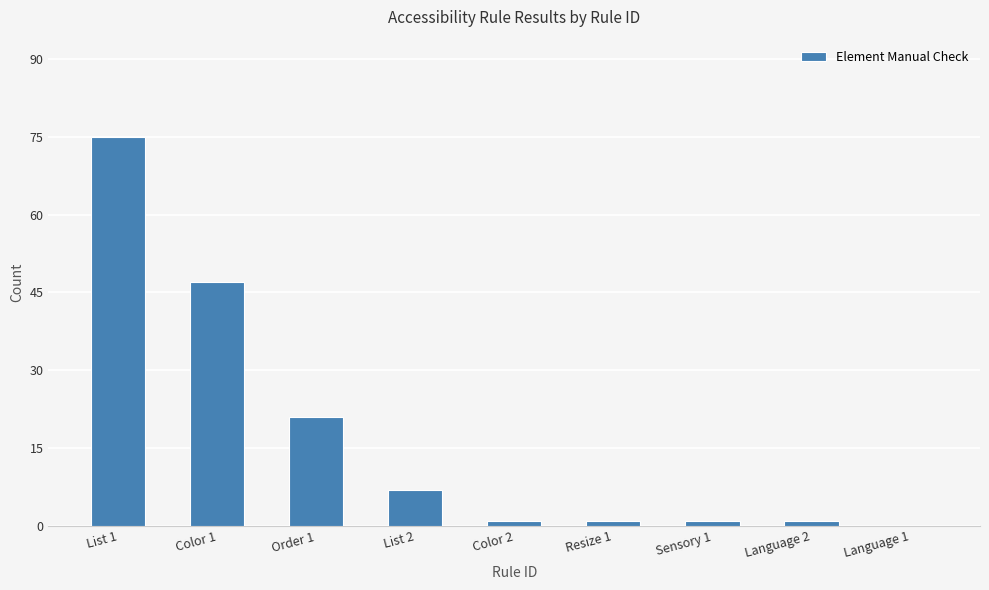

What is the average value?

17